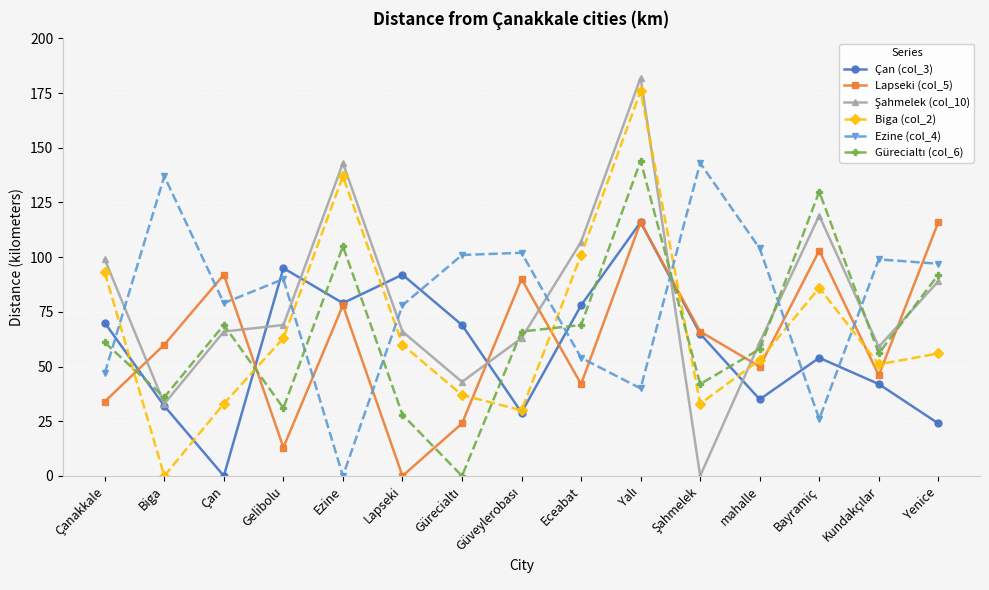

At which category does Ezine (col_4) reach its first local valley?

Çan